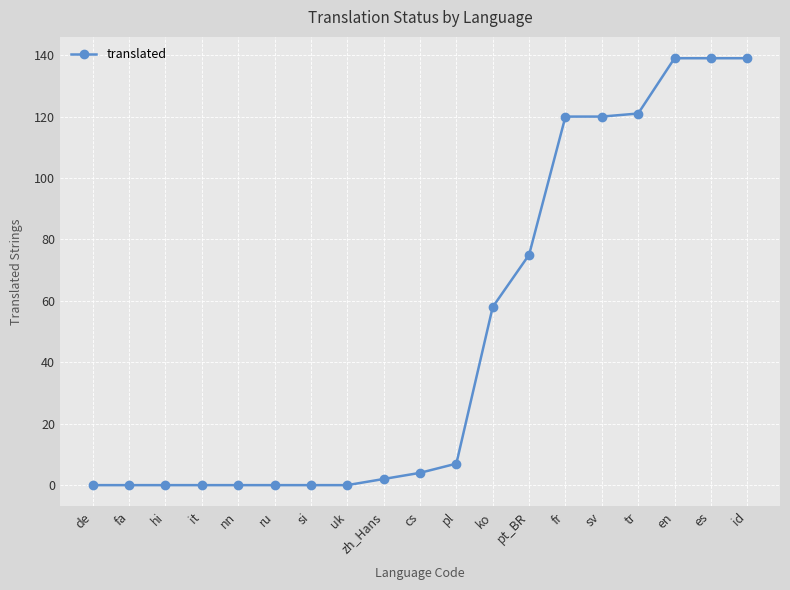

What is the value of the 17th point from the left?

139